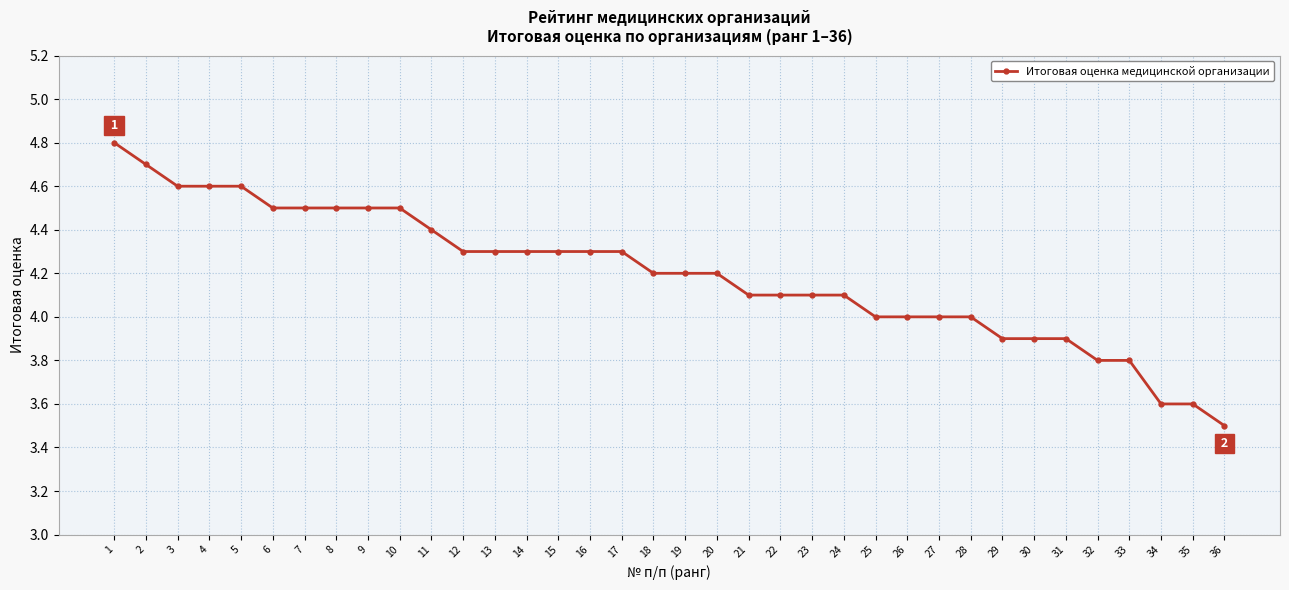

Reading left to right, what are all the values shown in this chart?

4.8	4.7	4.6	4.6	4.6	4.5	4.5	4.5	4.5	4.5	4.4	4.3	4.3	4.3	4.3	4.3	4.3	4.2	4.2	4.2	4.1	4.1	4.1	4.1	4.0	4.0	4.0	4.0	3.9	3.9	3.9	3.8	3.8	3.6	3.6	3.5